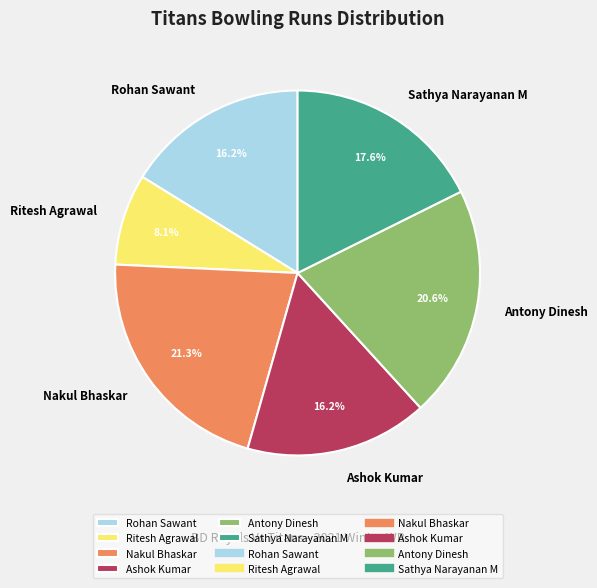

Count the number of slices in the pie.

6